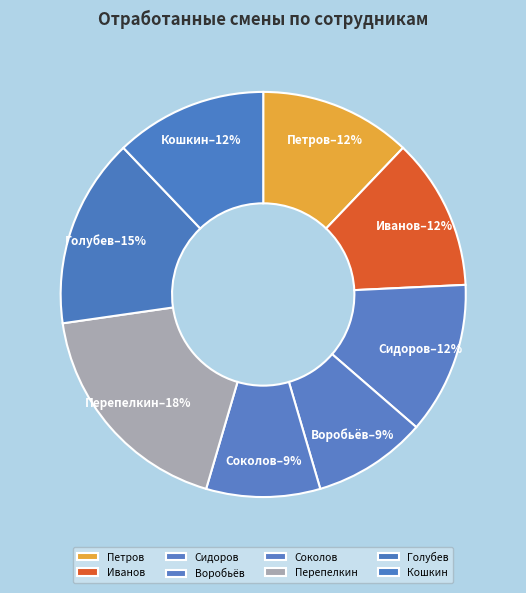

What percentage is the Петров slice, to the nearest percent?

12%